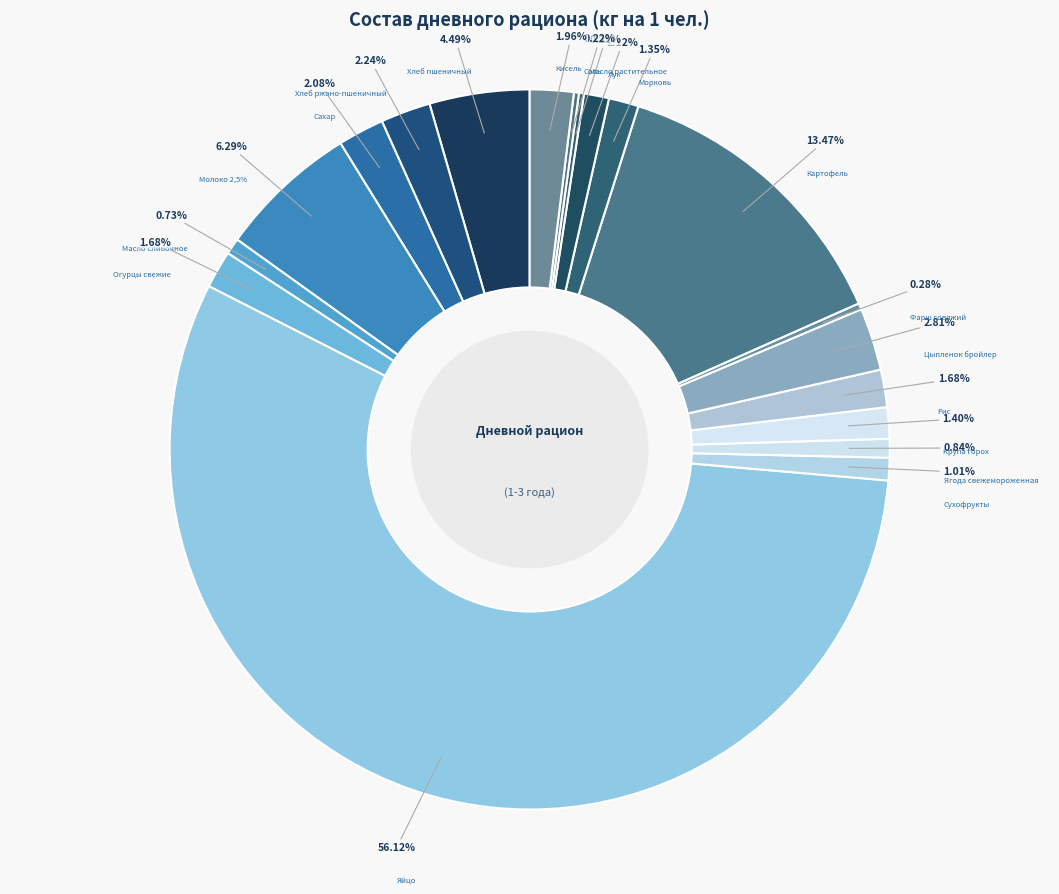

What percentage is the Молоко 2,5% slice, to the nearest percent?

6%